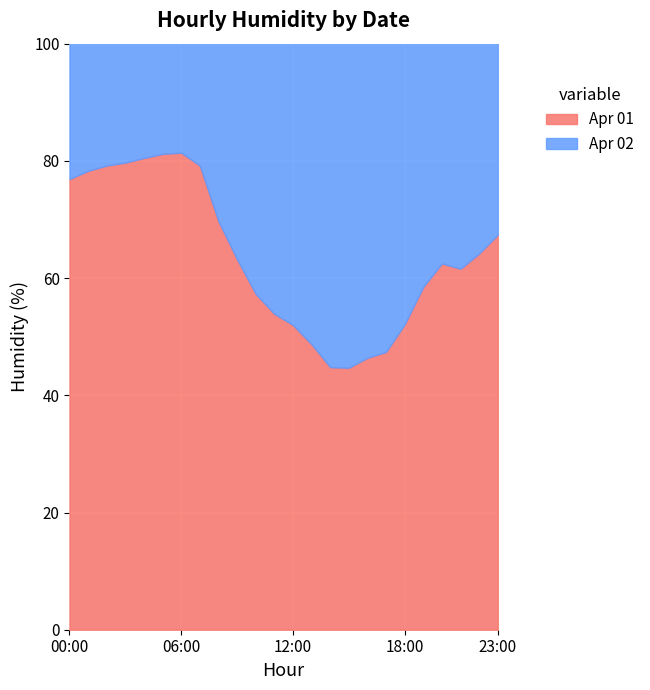

What is the sum of all Apr 02 values?

1542.7